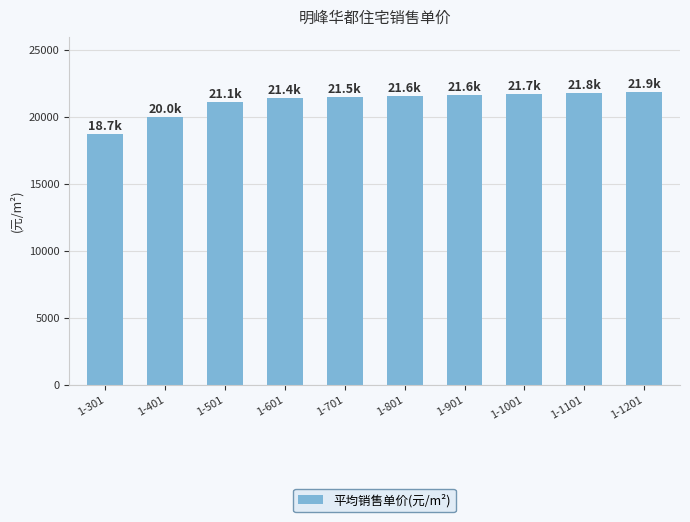

What is the smallest value displayed?

18716.3